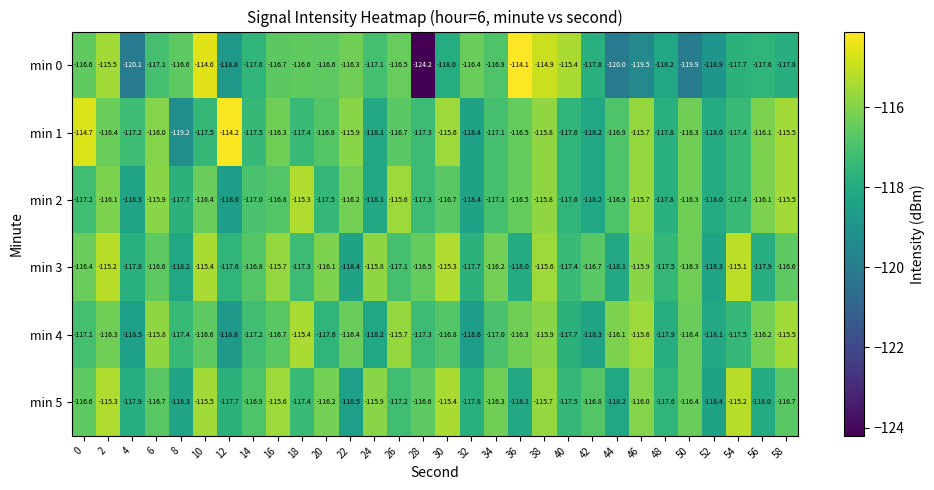

At which label does min 3 reach its peak?

54